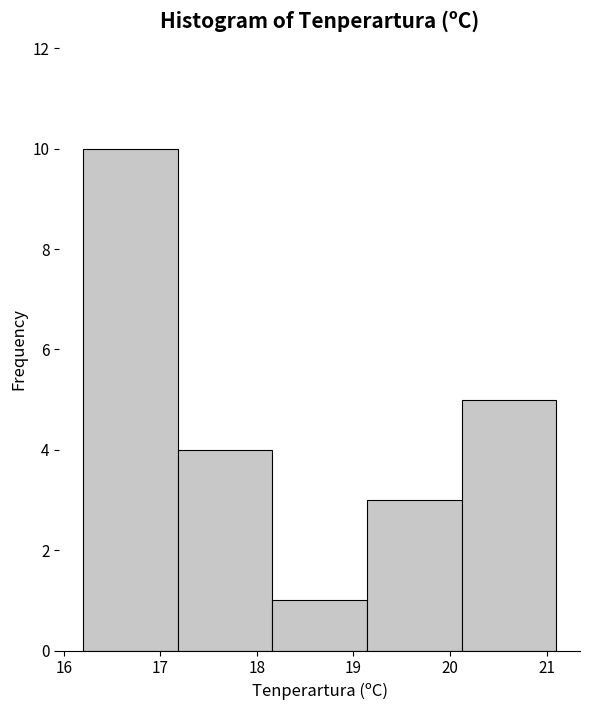

Reading left to right, list every bar in this chart as the range it spans on the x-axis followed by its height. Neither the bar edges nor the heights are printed on the chart, so give them approximately, as read against the axes.

16.20 to 17.18: 10
17.18 to 18.16: 4
18.16 to 19.14: 1
19.14 to 20.12: 3
20.12 to 21.10: 5